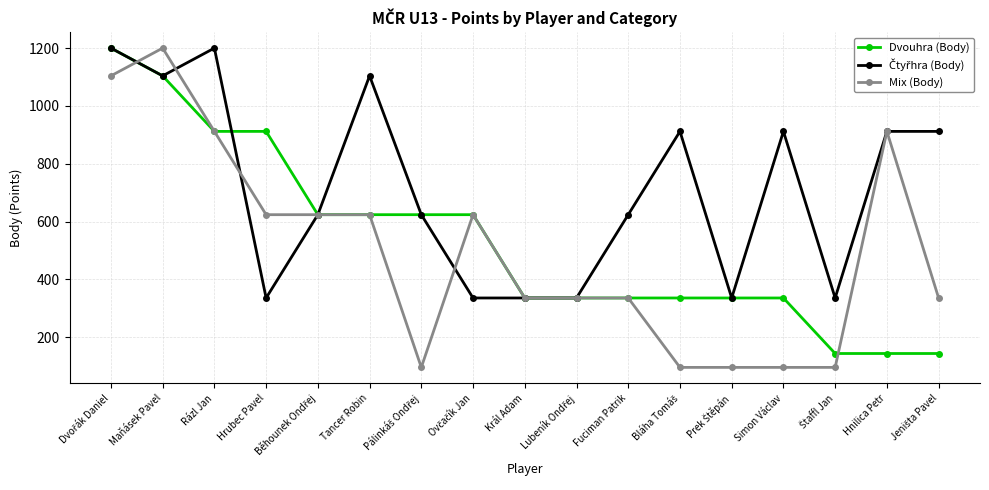

How many values in the Mix (Body) series are below 336?

5